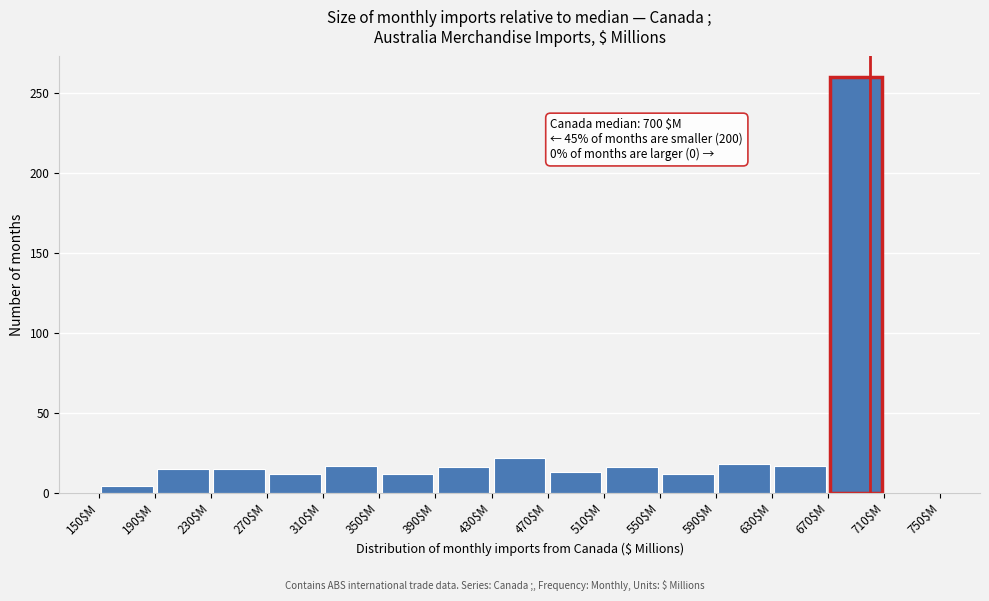

Which range on the x-axis has the tallest bar?

670 to 710